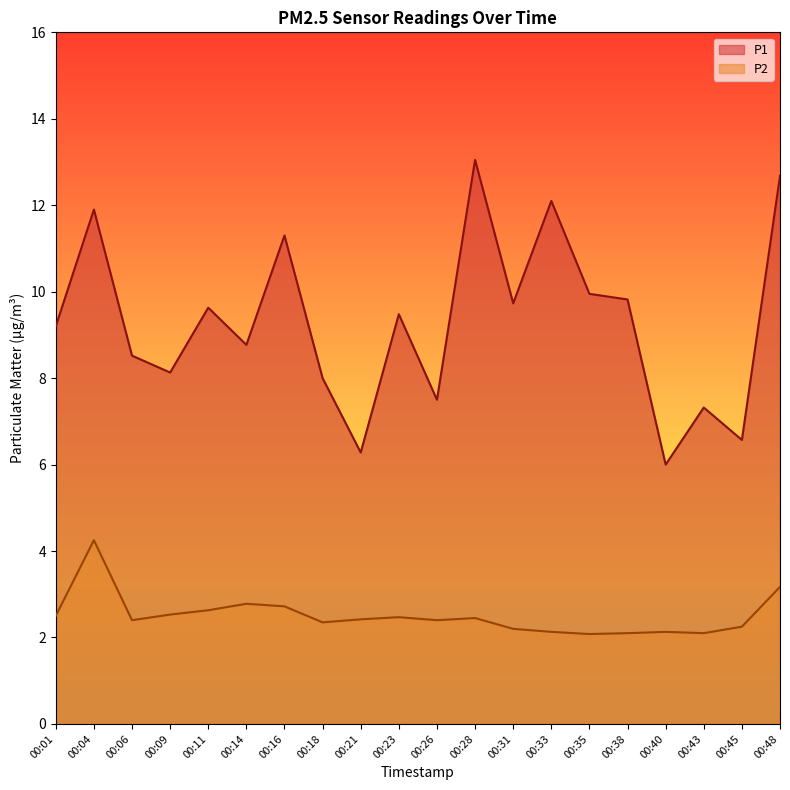

True or false: P2 and P1 cross at least once.

False